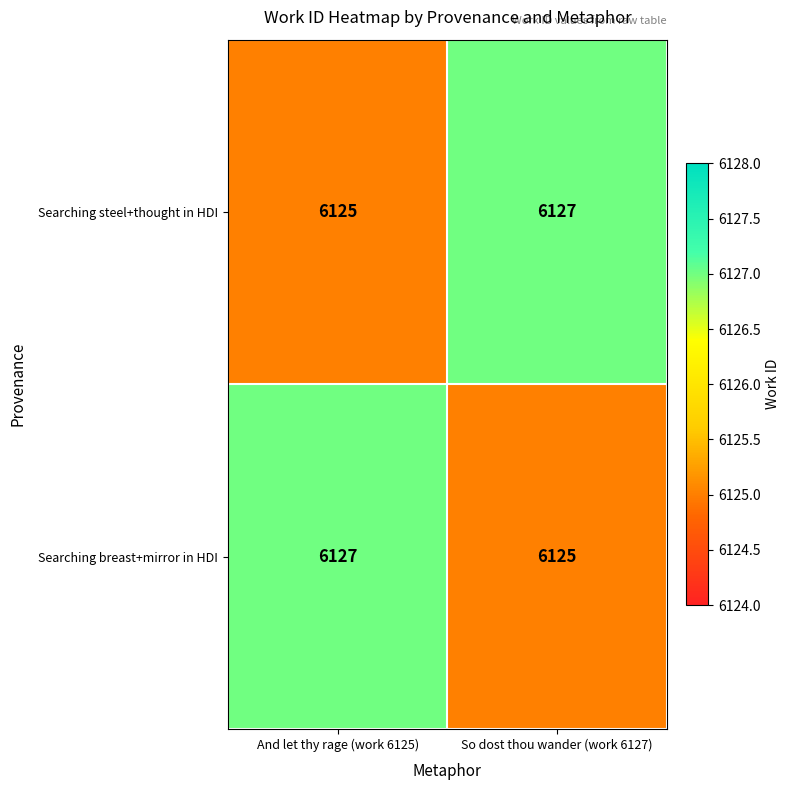

Which category has the lowest value in the Searching steel+thought in HDI series?

And let thy rage (work 6125)